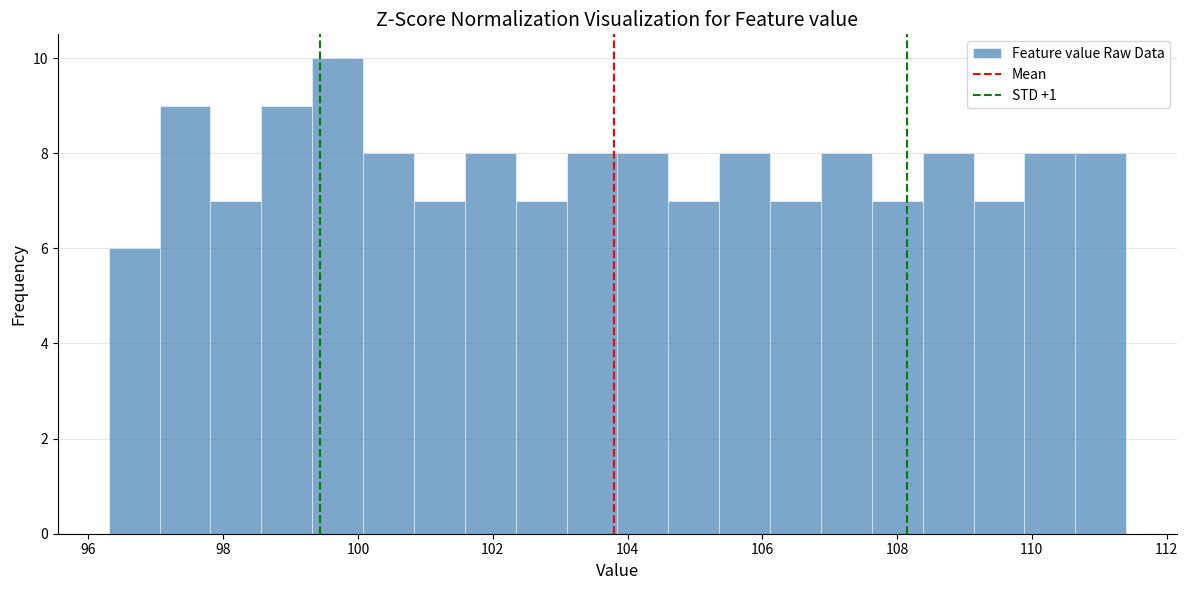

Read against the x-axis, roughly where is the centre of the tallest bar?

99.6